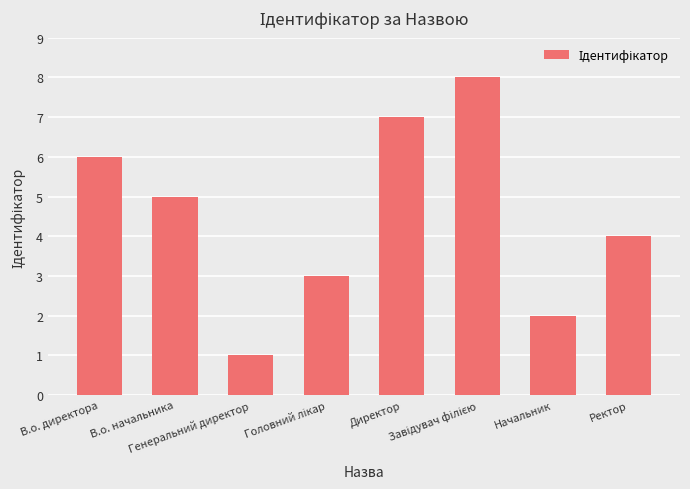

What is the difference between the maximum and minimum values?

7